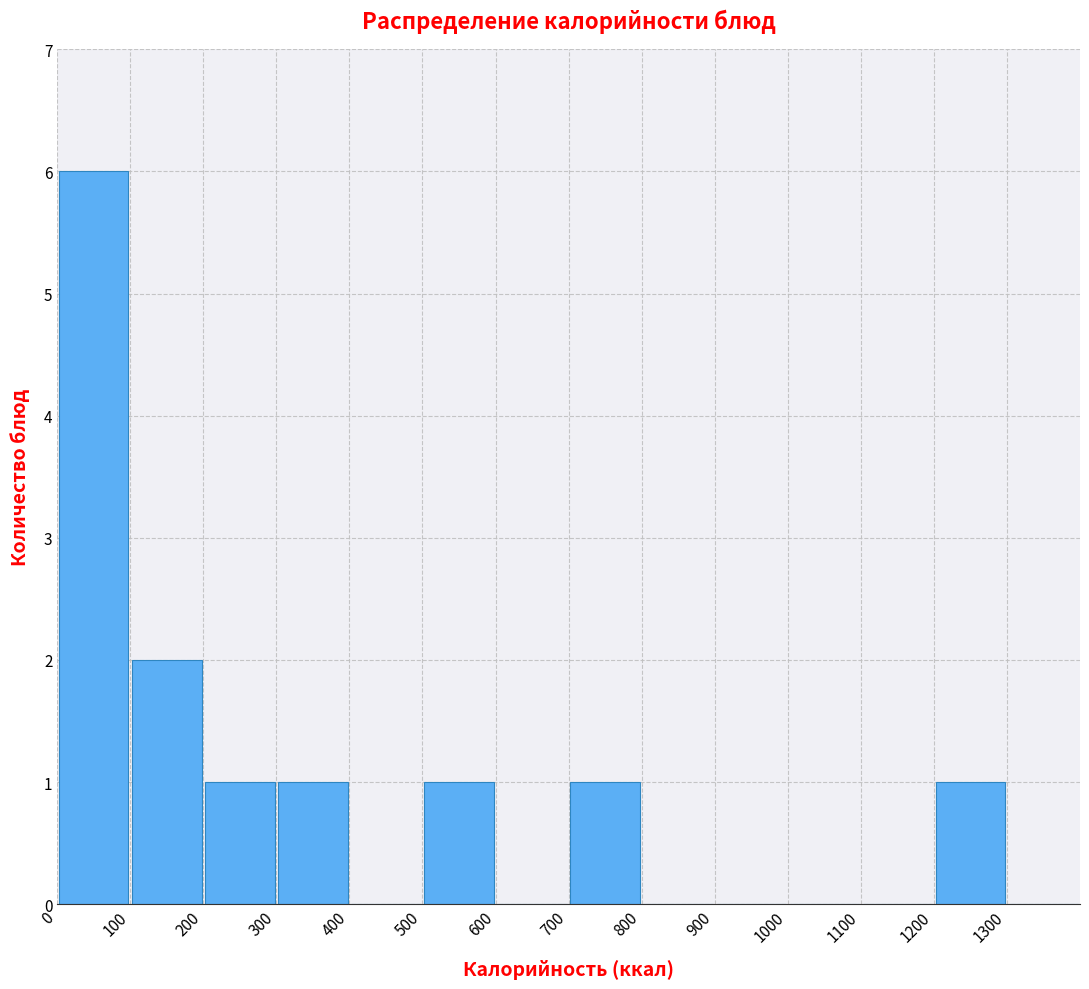

Reading left to right, transcribe this chart: for each bar, give the range it covers on the x-axis and its height. The values are not printed on the chart, so give them approximately, as read against the axis.

0 to 100: 6
100 to 200: 2
200 to 300: 1
300 to 400: 1
400 to 500: 0
500 to 600: 1
600 to 700: 0
700 to 800: 1
800 to 900: 0
900 to 1000: 0
1000 to 1100: 0
1100 to 1200: 0
1200 to 1300: 1
1300 to 1400: 0